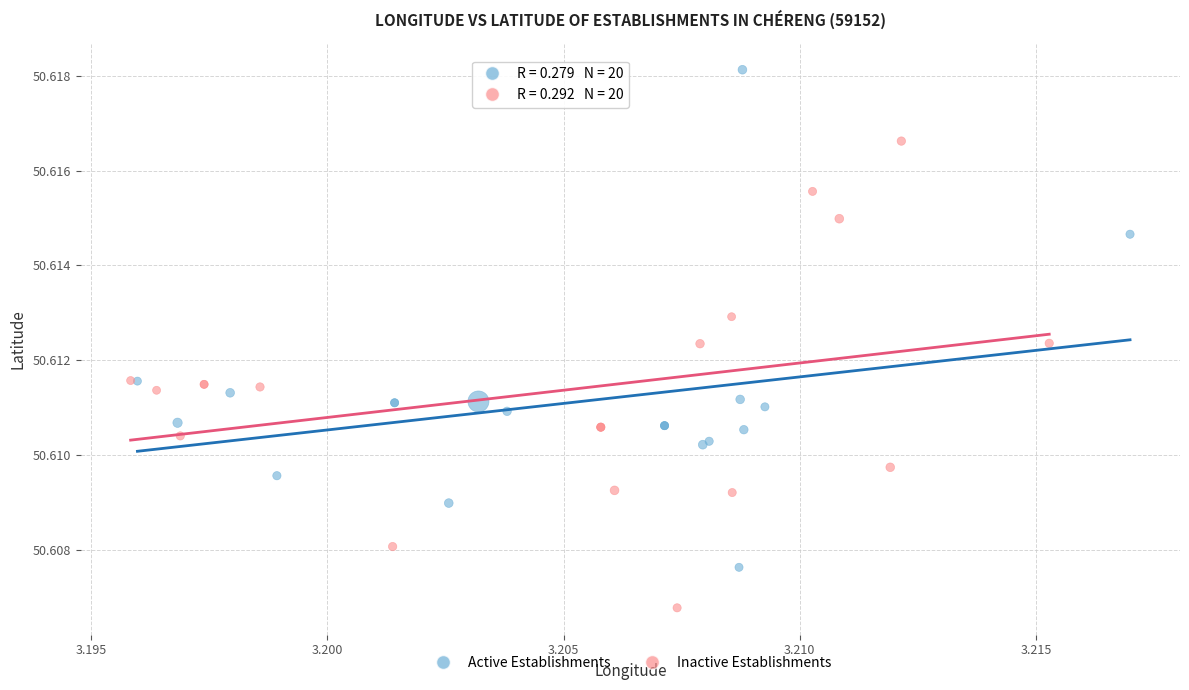

What are all the series names shown in the legend?

Active Establishments, Inactive Establishments